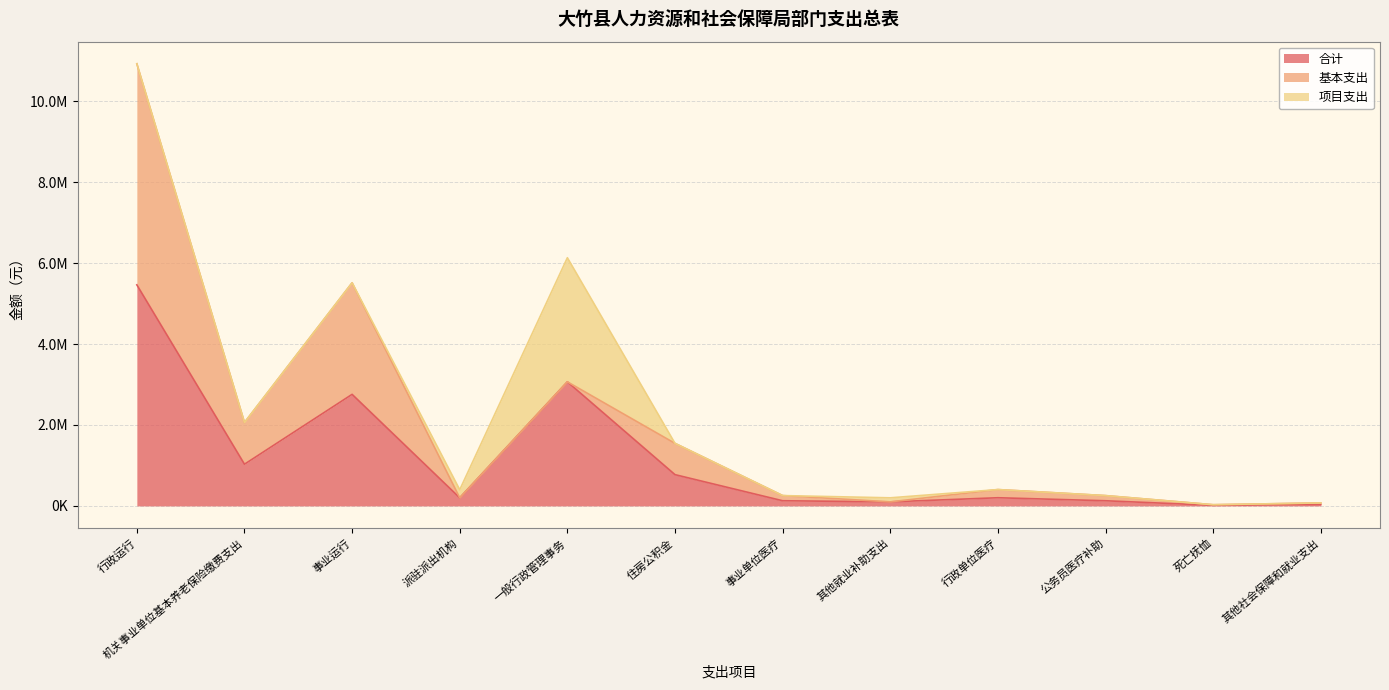

How many interior local peaks does the 项目支出 series have?

2